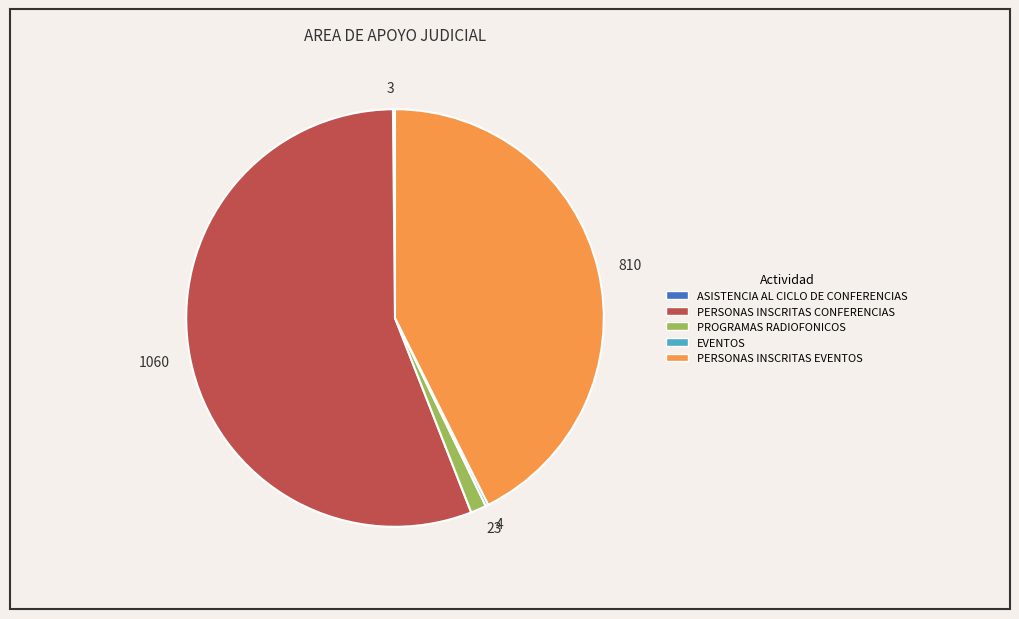

What is the majority slice?

1060